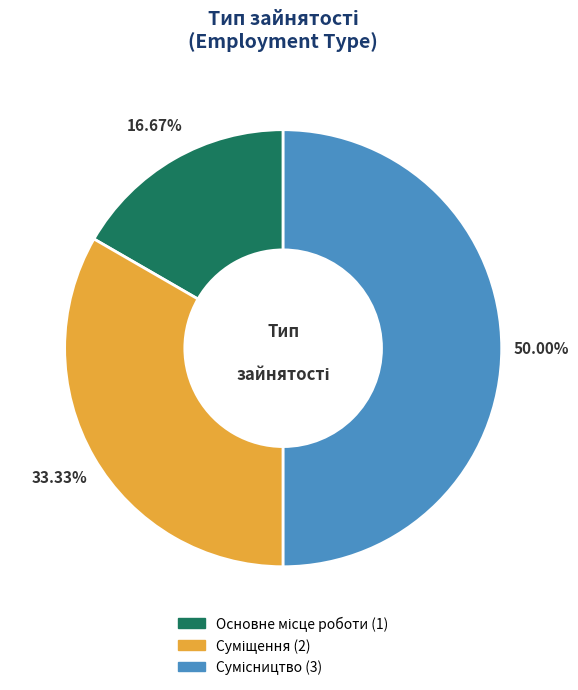

Count the number of slices in the pie.

3